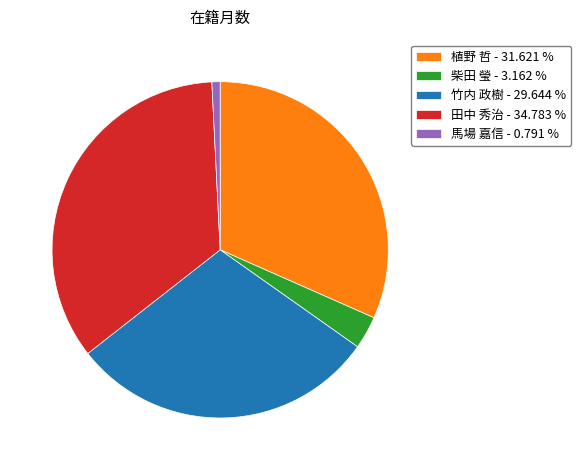

Which category has the smallest portion of the pie?

馬場 嘉信